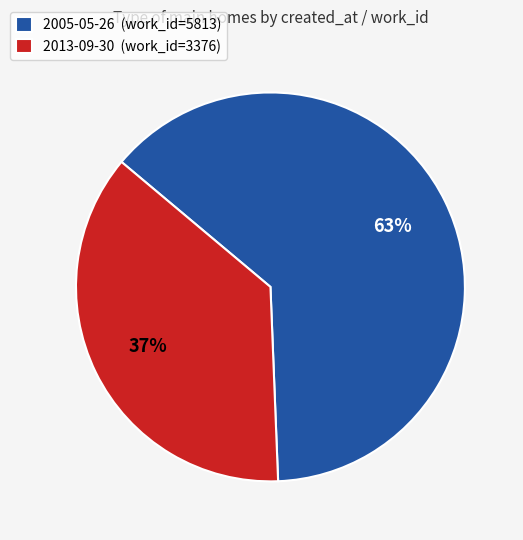

Which has a higher value, 2013-09-30 (work_id=3376) or 2005-05-26 (work_id=5813)?

2005-05-26 (work_id=5813)